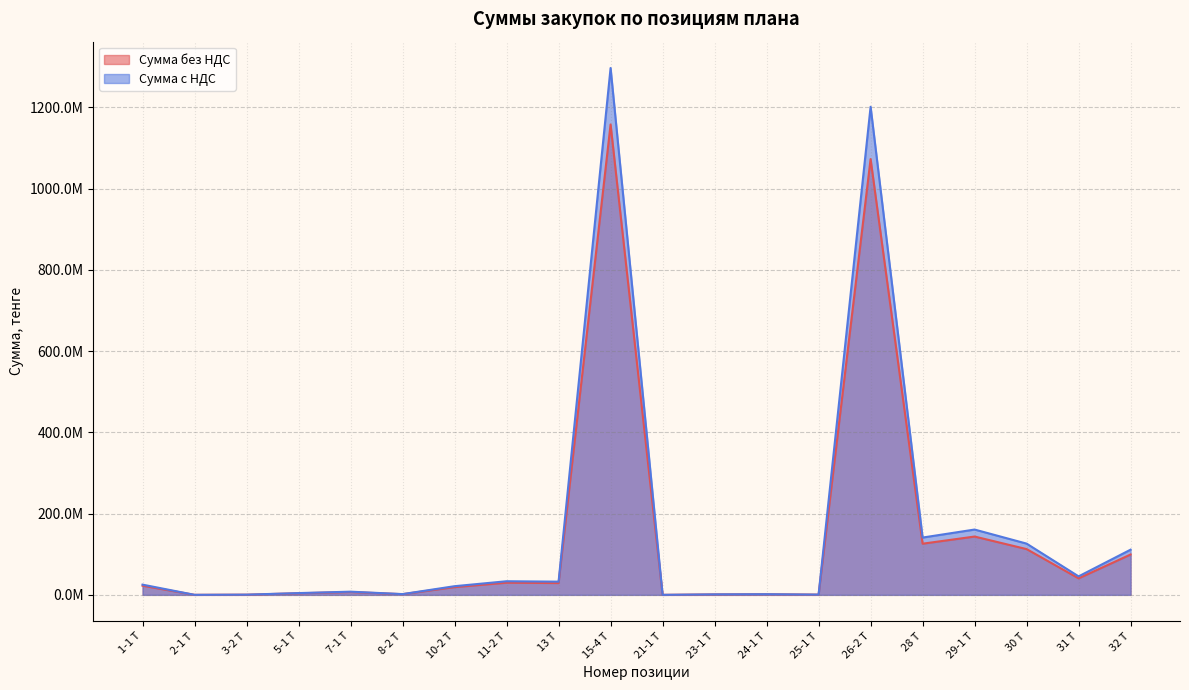

Reading left to right, list all the values displayed in this chart.

Сумма без НДС: 22479540.0	54400.0	440572.0	3893708.0	6981381.7	1670032.0	19042560.0	29915028.0	29010000.0	1157659200.0	8200.0	1087908.0	1449000.0	539523.0	1072500000.0	125915760.0	143513652.3	112617086.4	40617158.4	99314316.0
Сумма с НДС: 25177084.8	60928.0	493440.6	4360953.0	7819147.5	1870435.8	21327667.2	33504831.4	32491200.0	1296578304.0	9184.0	1218457.0	1622880.0	604265.8	1201200000.0	141025651.2	160735290.6	126131136.8	45491217.4	111232033.9